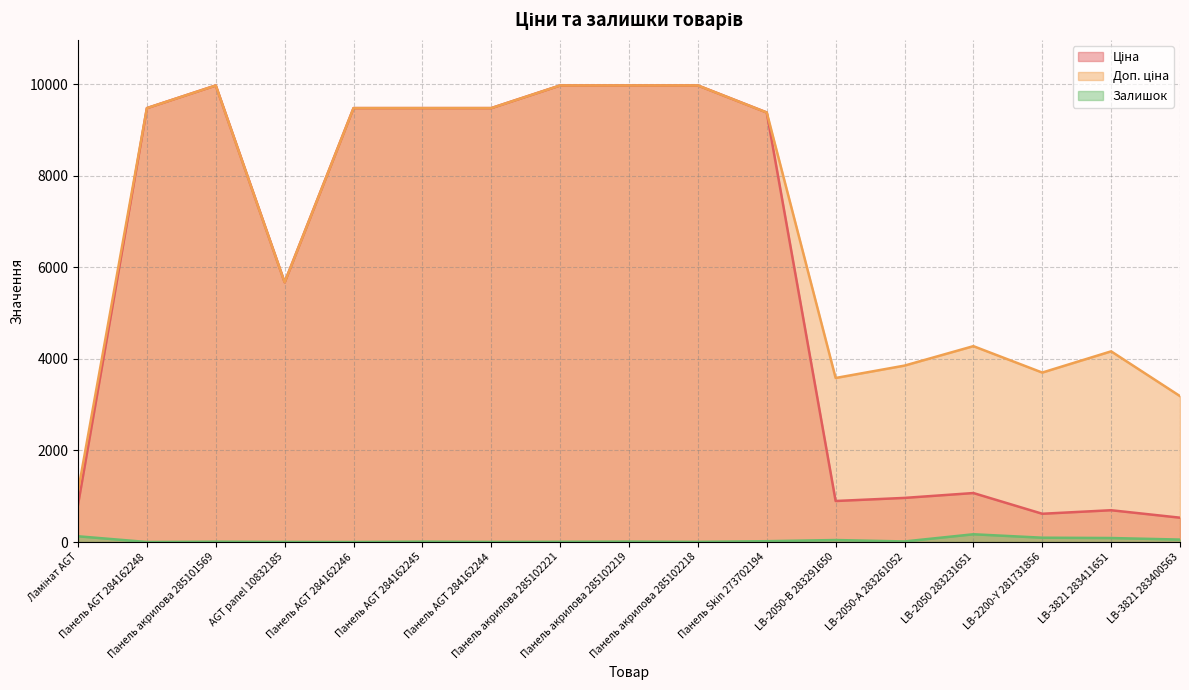

What is the sum of all Залишок values?

637.0